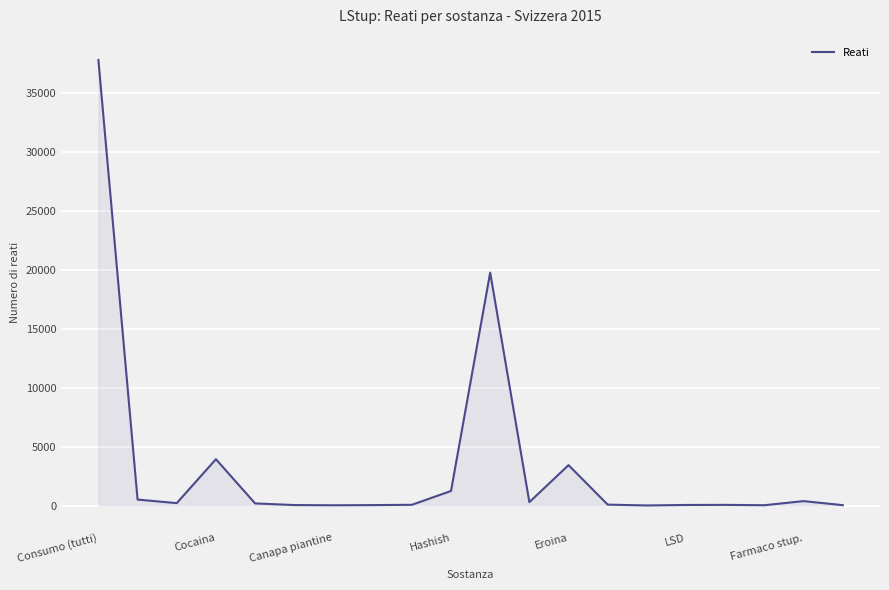

What is the greatest value displayed?

37799